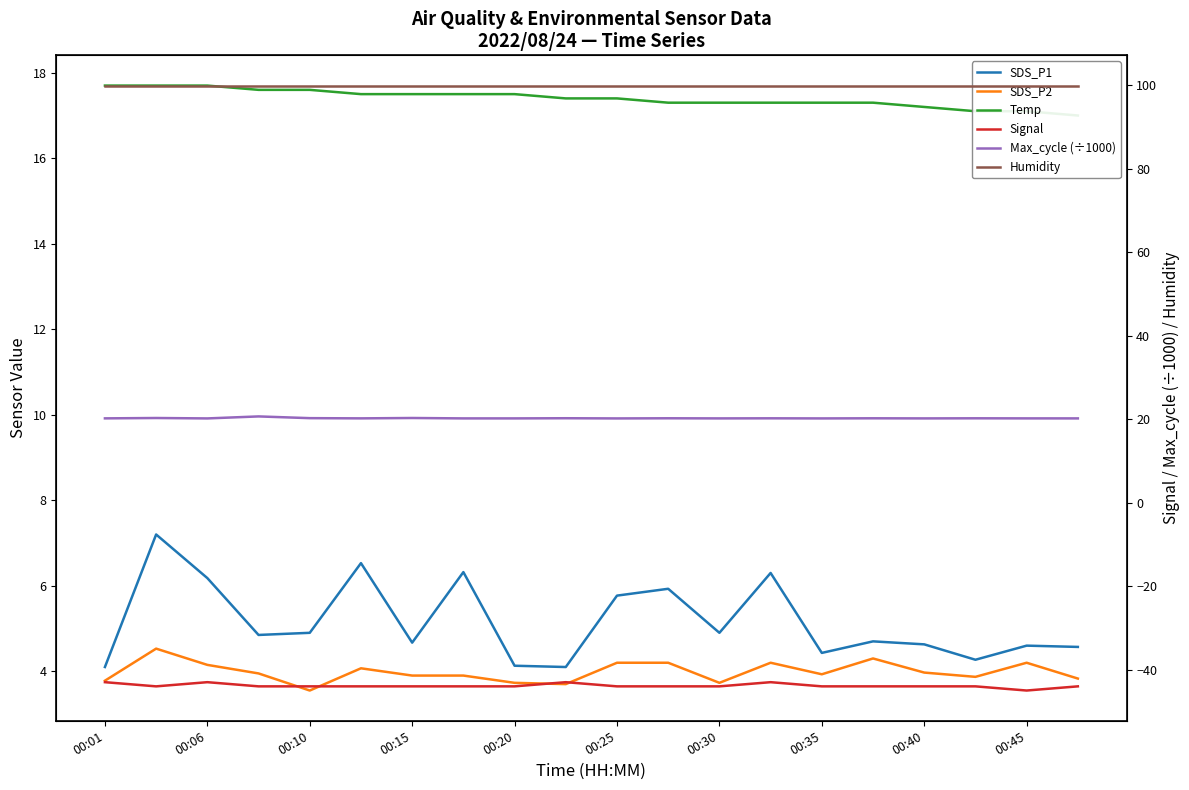

How many series are shown in this chart?

6